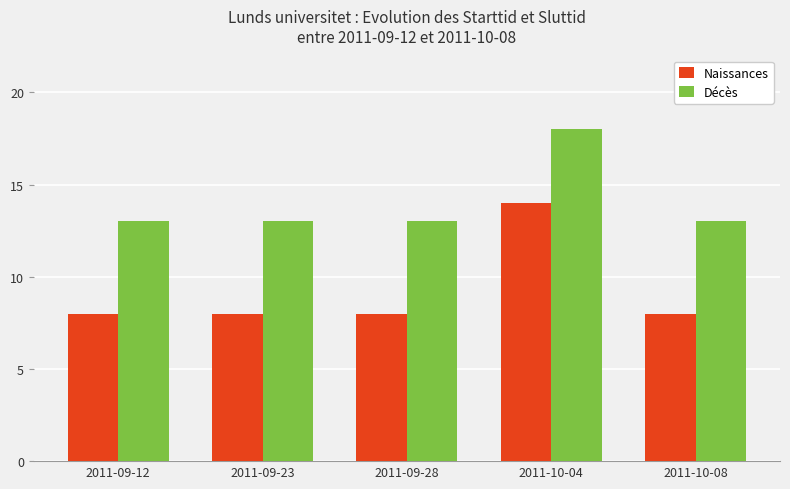

What is the spread (max minus min) of values at 2011-09-12?

5